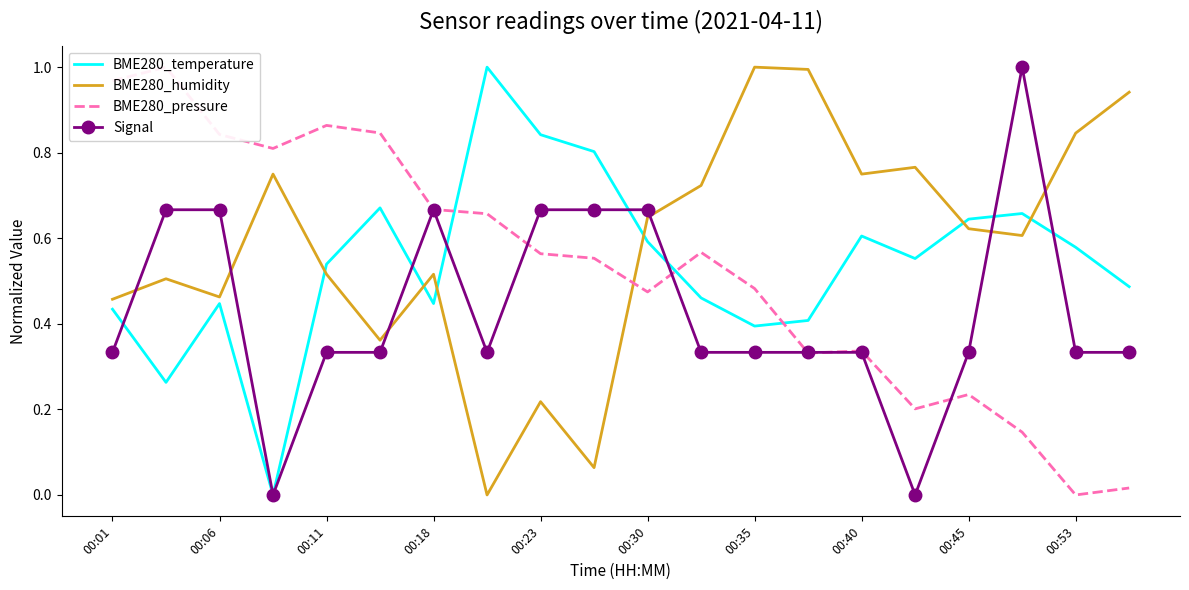

What is the difference between the maximum and minimum values in the Signal series?

1.0